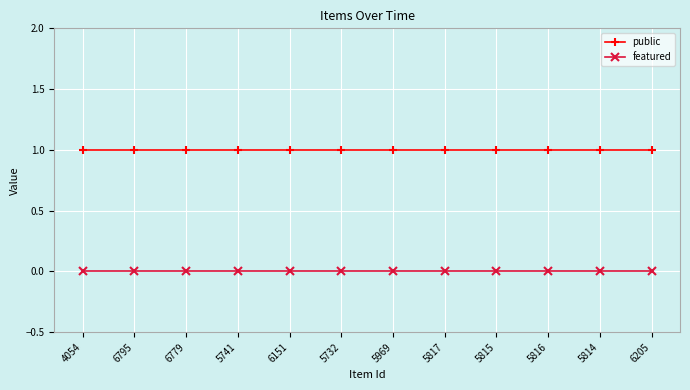

What value does the public series have at 5814?

1